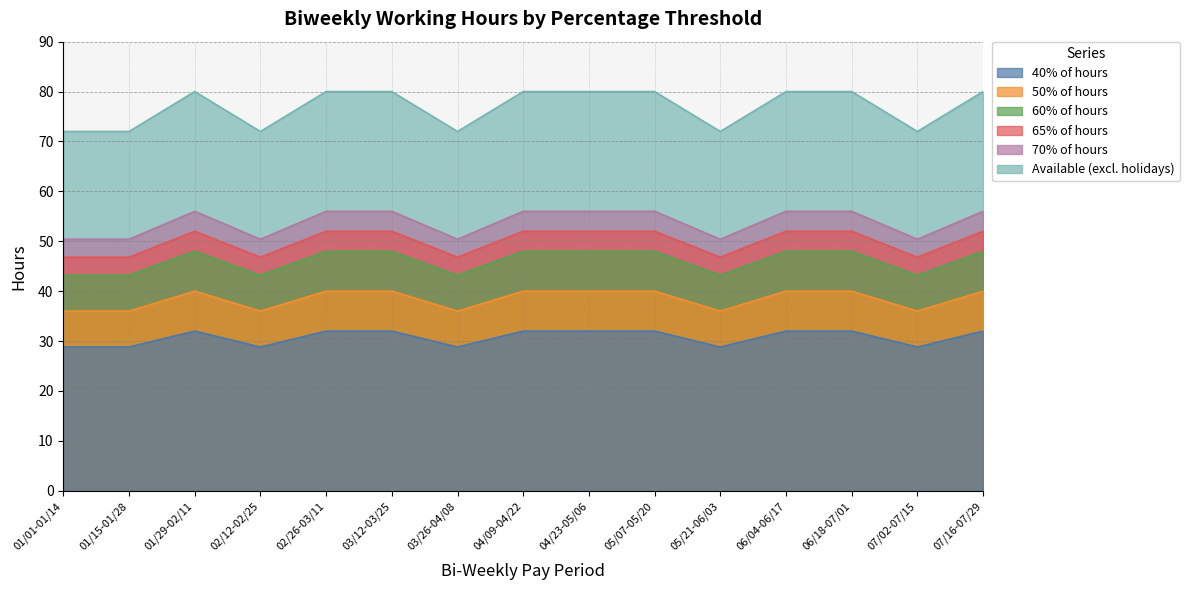

True or false: 50% of hours and 40% of hours cross at least once.

False